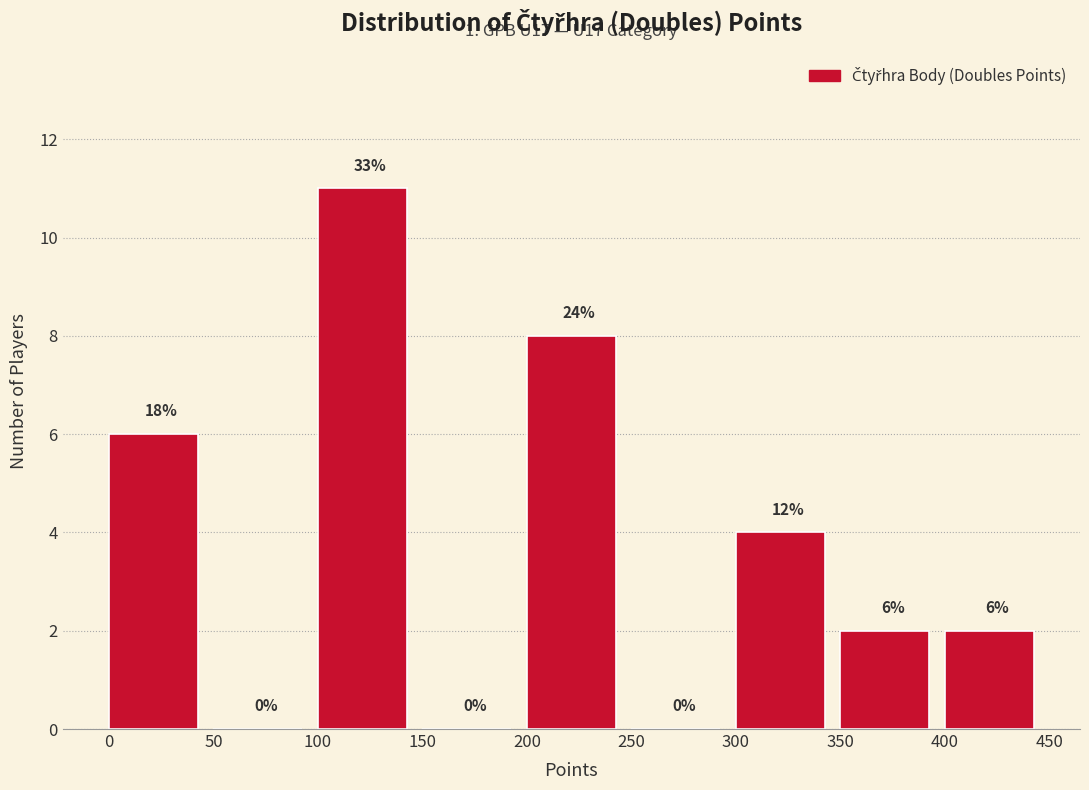

Over which range of the x-axis is the bar tallest?

100 to 150